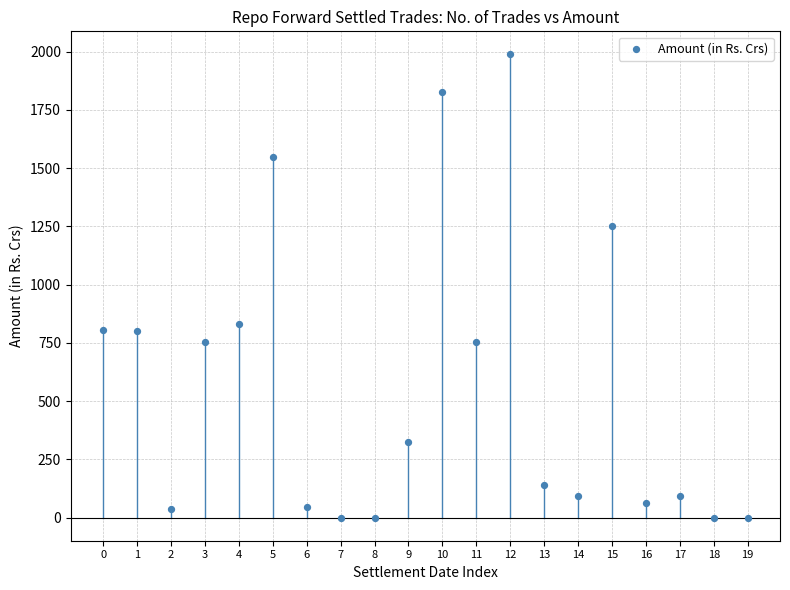

What Y value in the scatter plot is closest to 993?

831.5